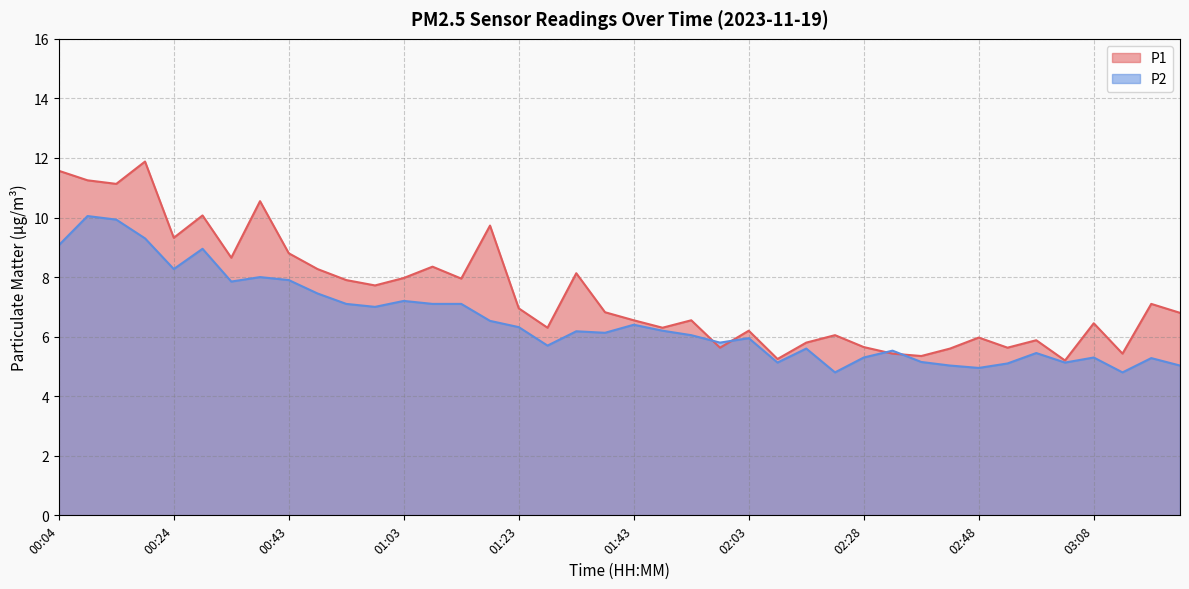

Which series changed the most between 02:23 and 02:43?

P1